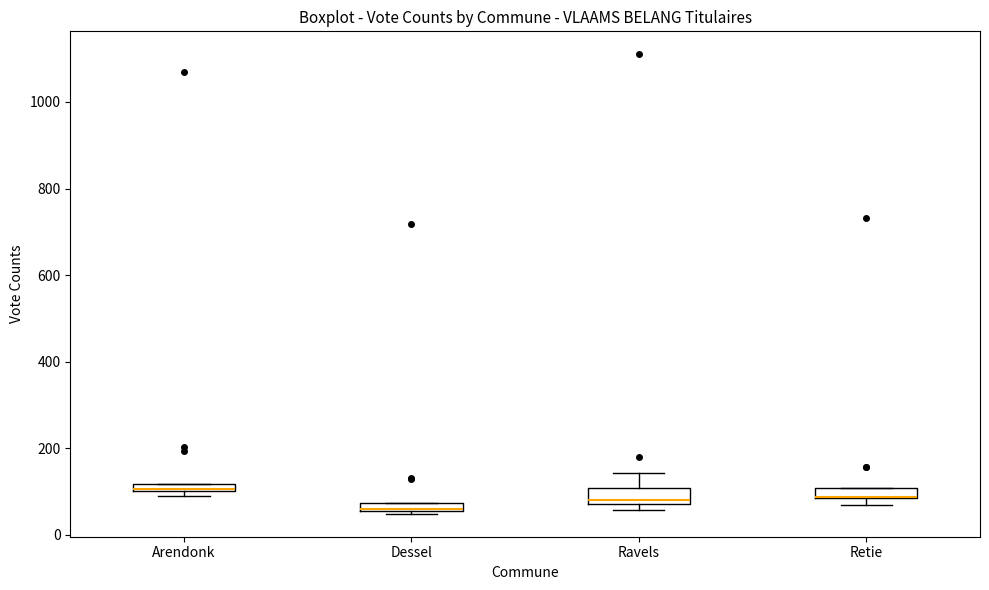

Where is the lower edge of the box for Retie on the y-axis? The values are not printed on the chart, so give them approximately, as read against the axis.

80